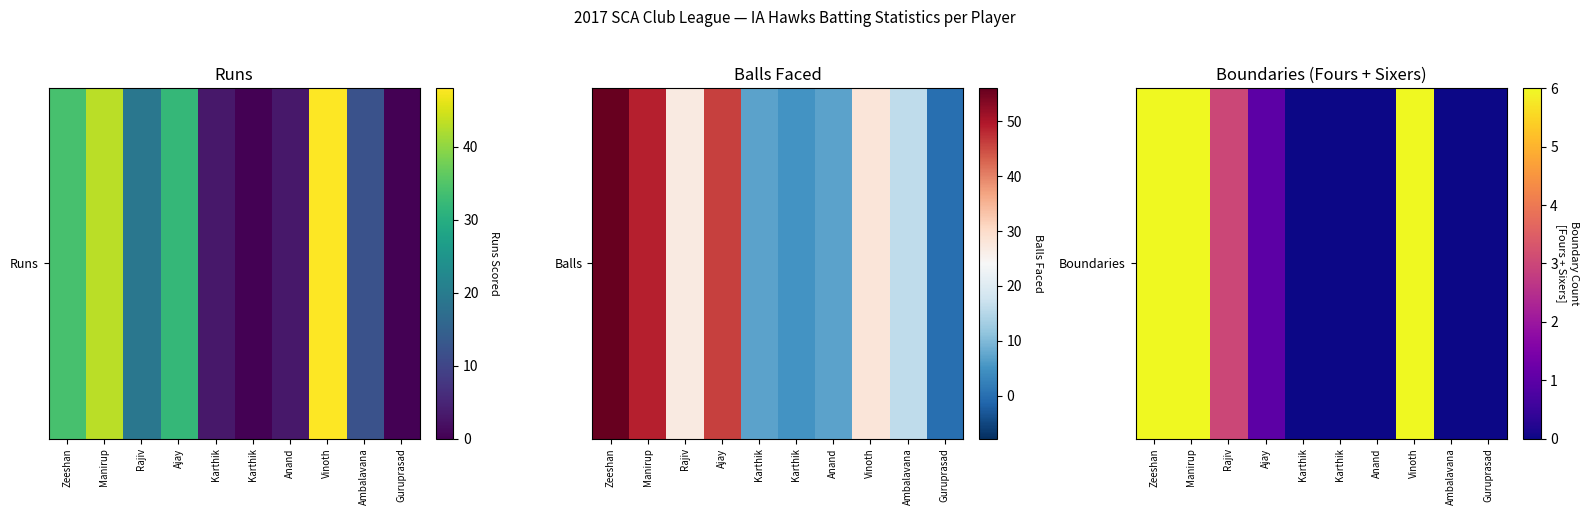

Count the values in the range 0 to 6.

10